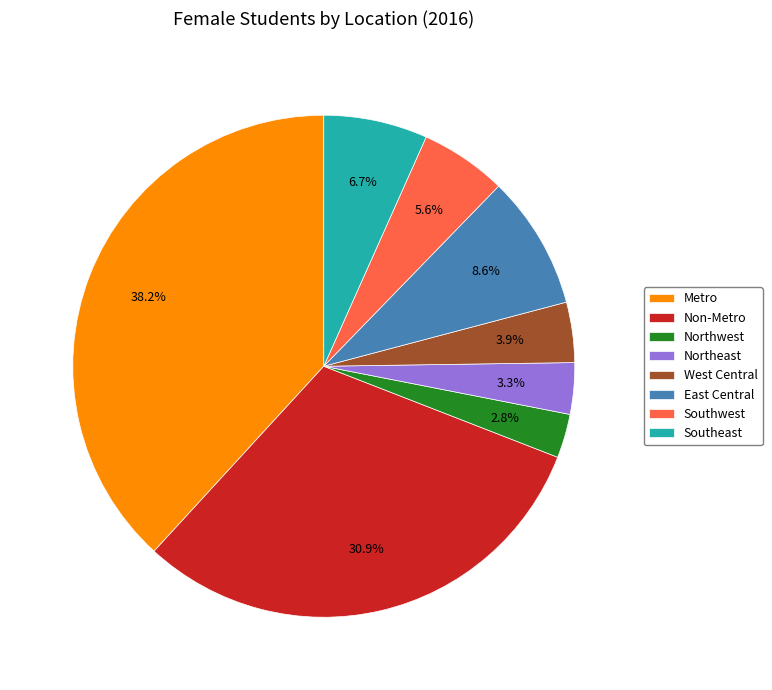

What is the largest slice in the pie chart?

Metro